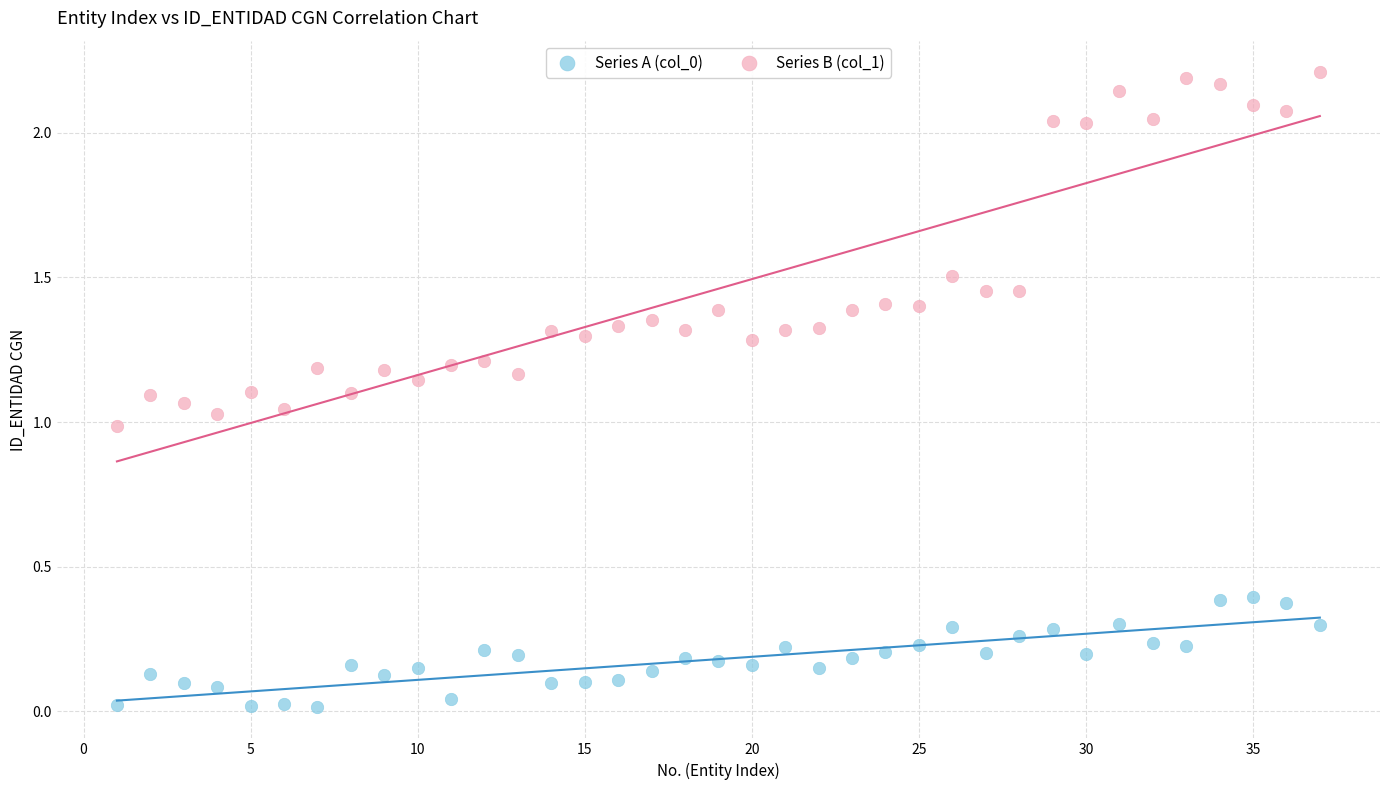

Which series has the largest Y range (max minus min)?

Series B (col_1)